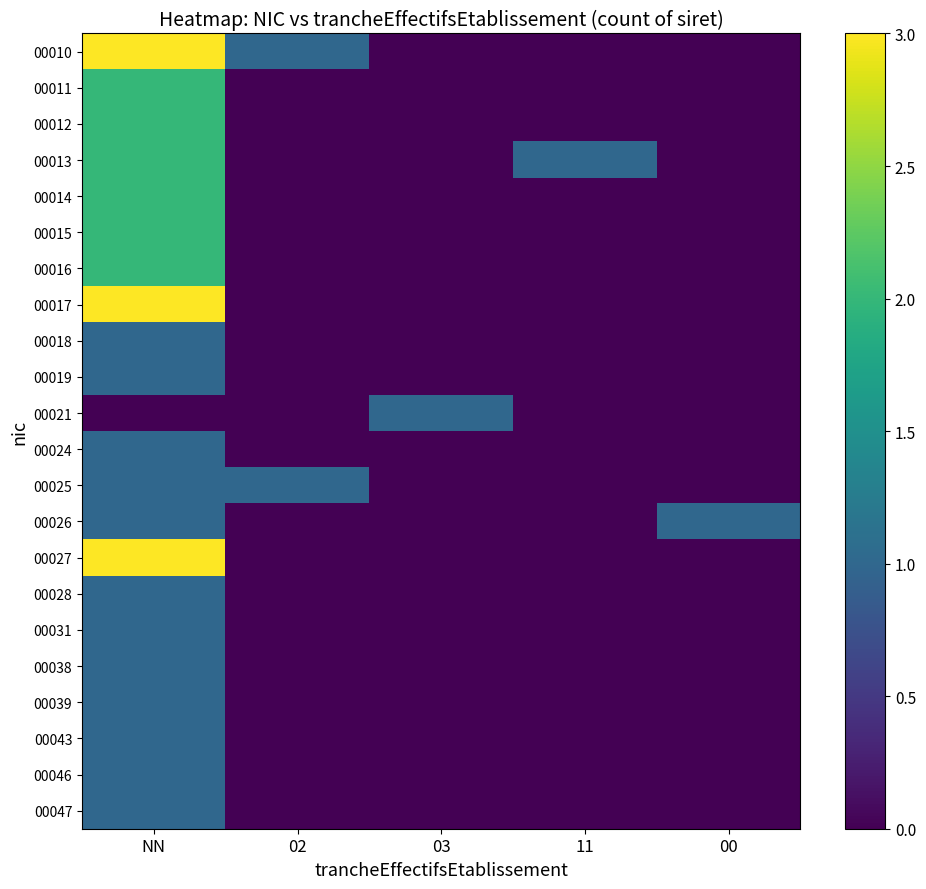

Reading left to right, list all the values displayed in this chart.

00010: NN=3	02=1	03=0	11=0	00=0
00011: NN=2	02=0	03=0	11=0	00=0
00012: NN=2	02=0	03=0	11=0	00=0
00013: NN=2	02=0	03=0	11=1	00=0
00014: NN=2	02=0	03=0	11=0	00=0
00015: NN=2	02=0	03=0	11=0	00=0
00016: NN=2	02=0	03=0	11=0	00=0
00017: NN=3	02=0	03=0	11=0	00=0
00018: NN=1	02=0	03=0	11=0	00=0
00019: NN=1	02=0	03=0	11=0	00=0
00021: NN=0	02=0	03=1	11=0	00=0
00024: NN=1	02=0	03=0	11=0	00=0
00025: NN=1	02=1	03=0	11=0	00=0
00026: NN=1	02=0	03=0	11=0	00=1
00027: NN=3	02=0	03=0	11=0	00=0
00028: NN=1	02=0	03=0	11=0	00=0
00031: NN=1	02=0	03=0	11=0	00=0
00038: NN=1	02=0	03=0	11=0	00=0
00039: NN=1	02=0	03=0	11=0	00=0
00043: NN=1	02=0	03=0	11=0	00=0
00046: NN=1	02=0	03=0	11=0	00=0
00047: NN=1	02=0	03=0	11=0	00=0